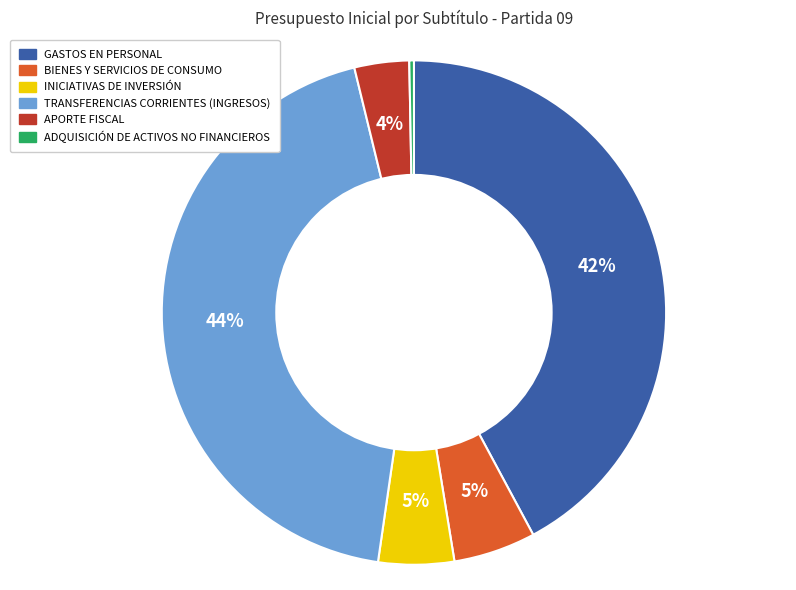

Which has a higher value, TRANSFERENCIAS CORRIENTES (INGRESOS) or GASTOS EN PERSONAL?

TRANSFERENCIAS CORRIENTES (INGRESOS)